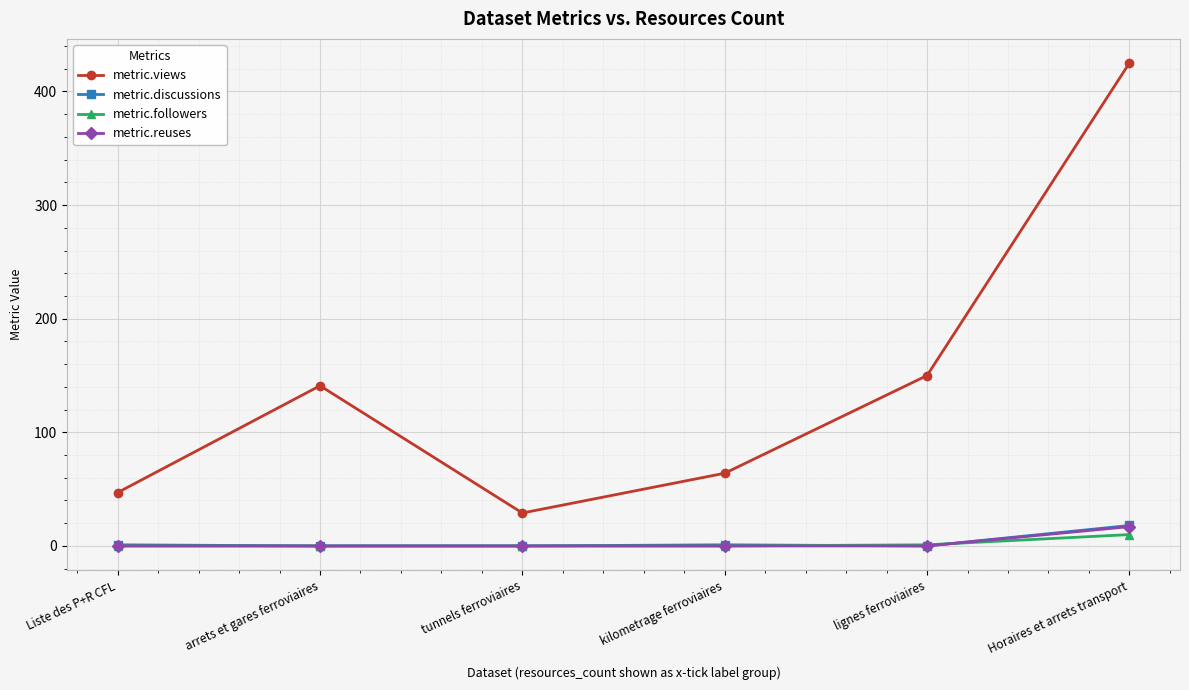

What is the sum of the metric.views values at tunnels ferroviaires and arrets et gares ferroviaires?

170